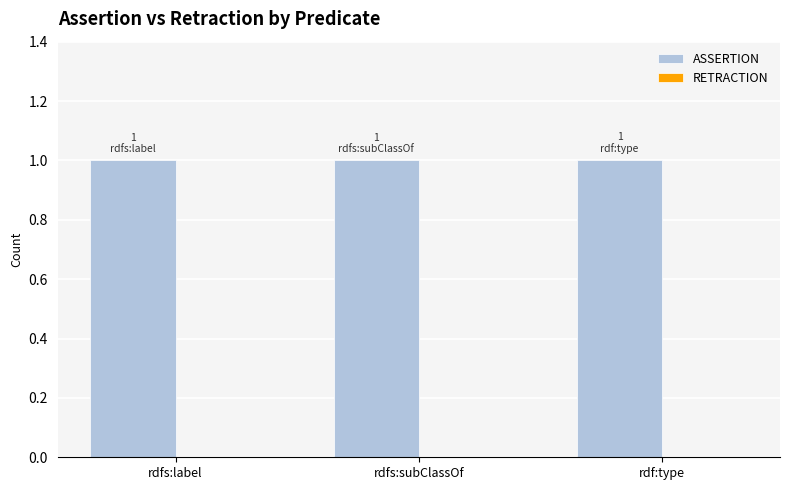

Reading right to left, list all the values displayed in this chart.

ASSERTION: 1	1	1
RETRACTION: 0	0	0